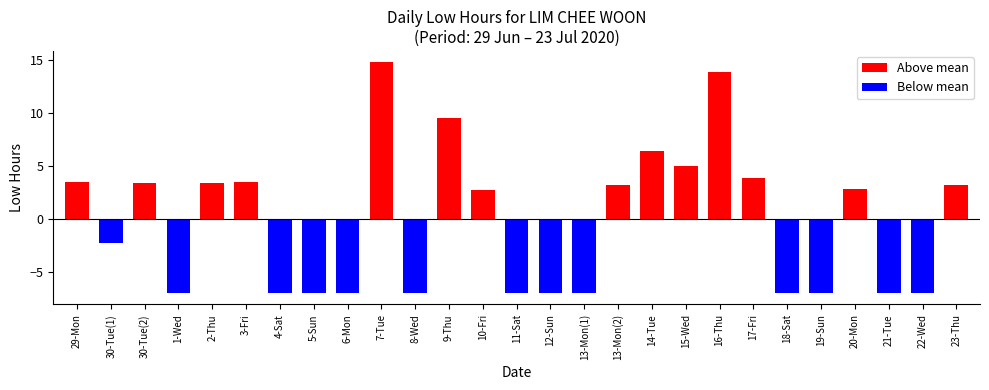

The value at 20-Mon is 2.8. True or false?

True